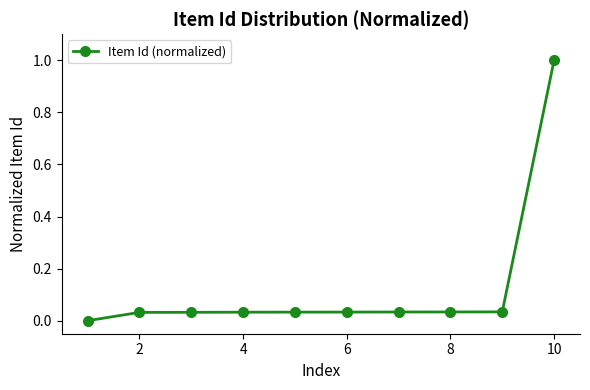

What is the maximum value shown in the chart?

1.0